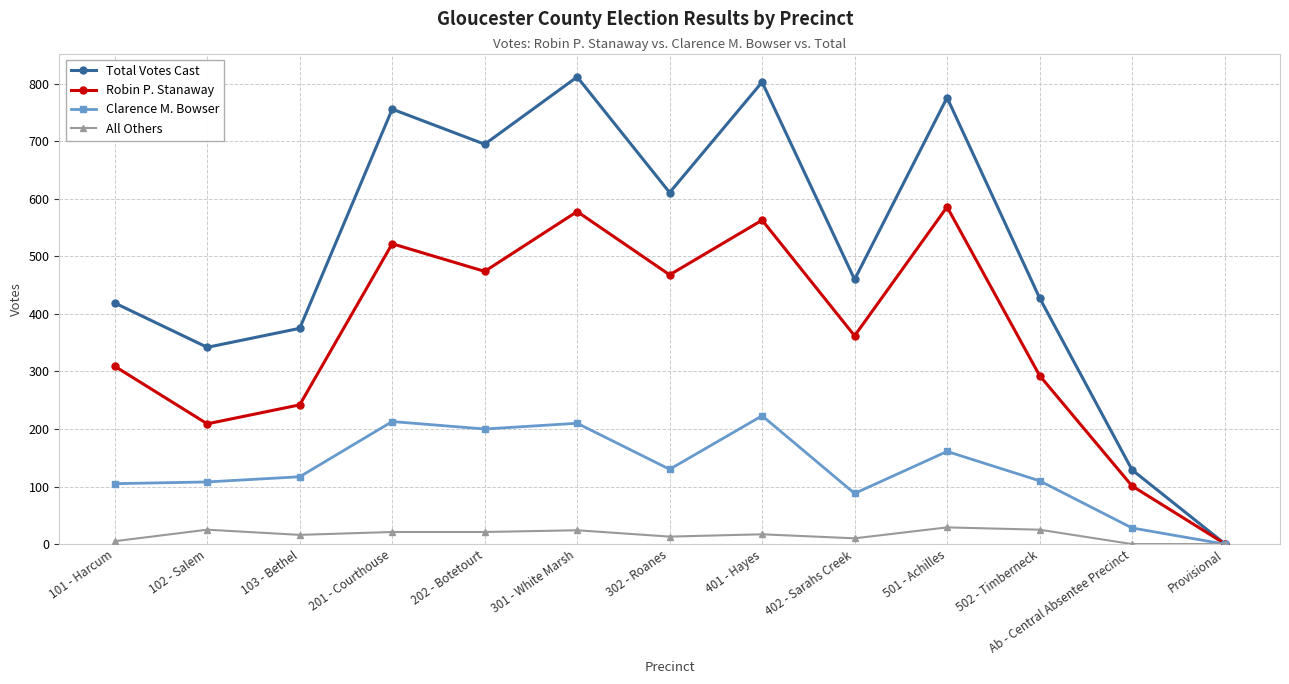

What is the highest value of the All Others series?

29